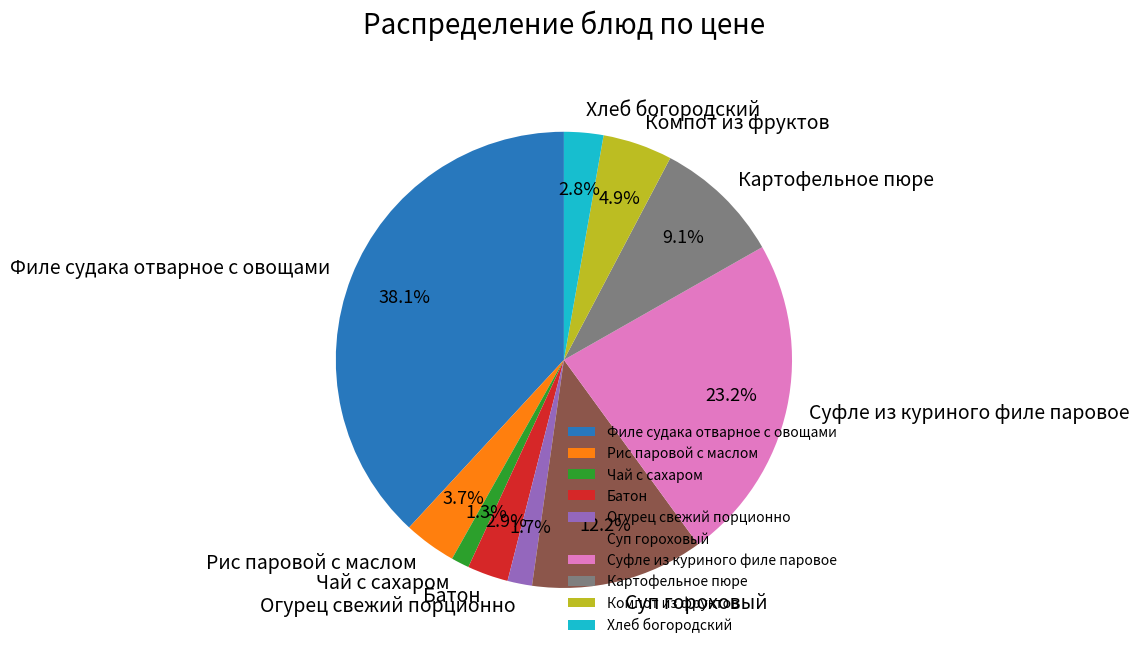

To the nearest percent, what is the average slice percentage?

10%